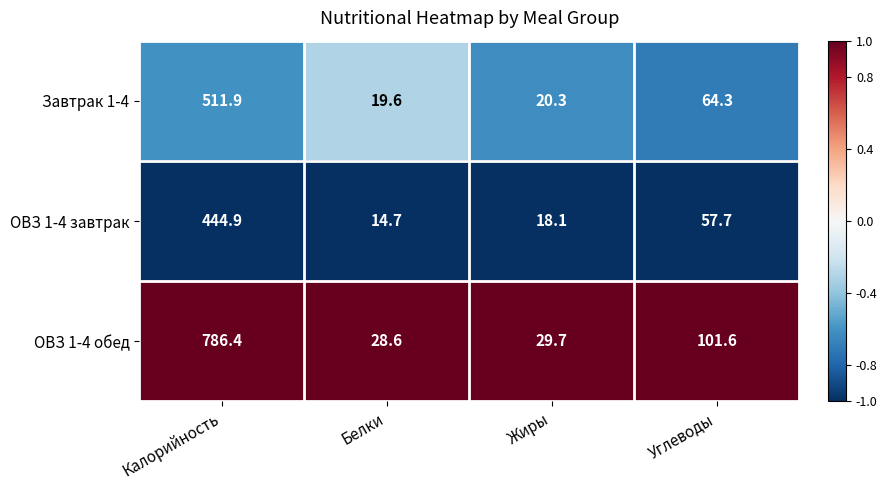

What is the spread (max minus min) of values at Углеводы?

43.9